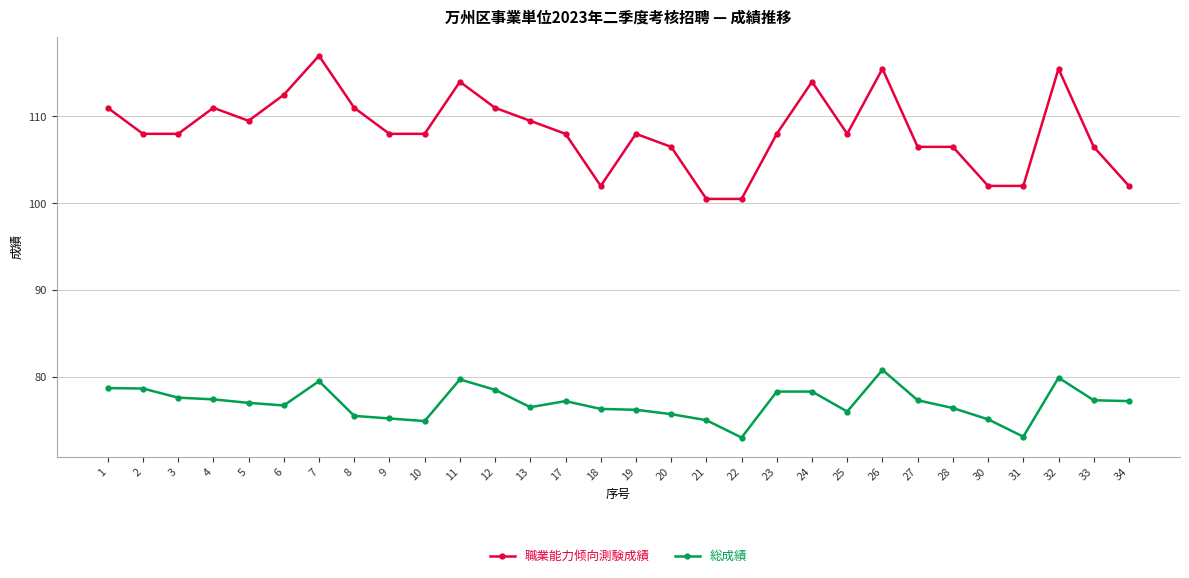

What is the value of the 職業能力倾向測験成績 point at the 7th from the left?

117.0